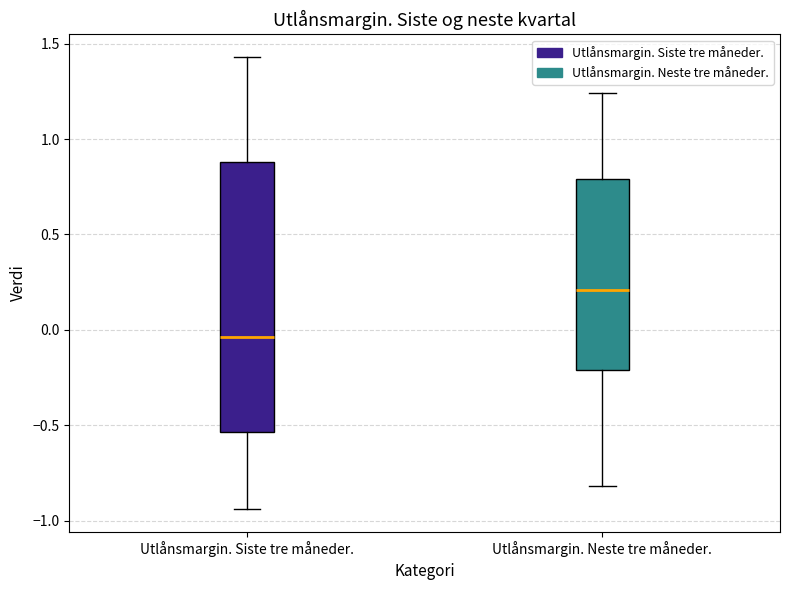

Reading left to right, transcribe this box plot: for each box, give where its median line is, the range the box spans, and where its two whiskers end, as read against the y-axis. The values are not printed on the chart, so give them approximately, as read against the axis.

Utlånsmargin. Siste tre måneder.: median -0.05, box -0.55 to 0.90, whiskers -0.95 to 1.45
Utlånsmargin. Neste tre måneder.: median 0.20, box -0.20 to 0.80, whiskers -0.80 to 1.25